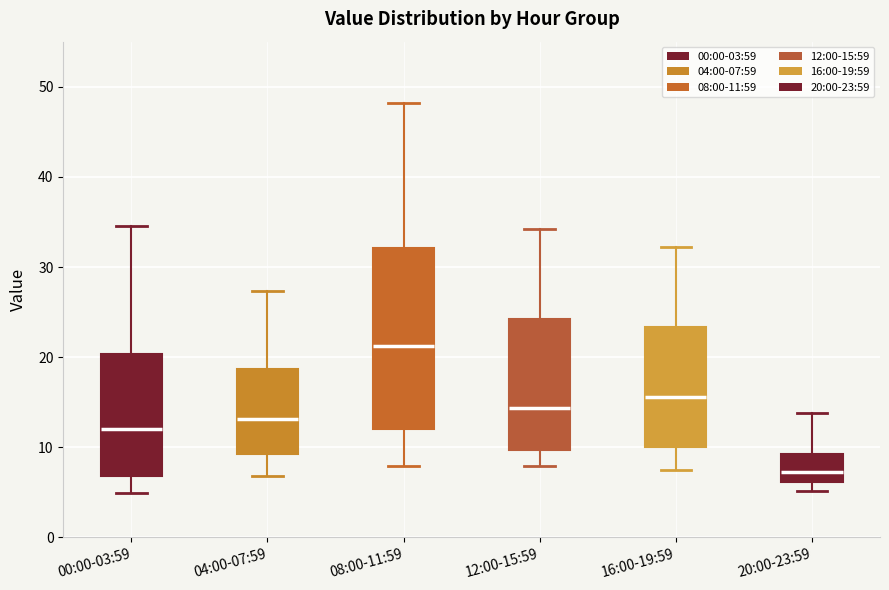

Reading left to right, read every box against the y-axis: the position of its median line, the range the box covers, and the ends of its whiskers. The values are not printed on the chart, so give them approximately, as read against the axis.

00:00-03:59: median 12, box 7 to 20, whiskers 5 to 35
04:00-07:59: median 13, box 9 to 19, whiskers 7 to 27
08:00-11:59: median 21, box 12 to 32, whiskers 8 to 48
12:00-15:59: median 14, box 10 to 24, whiskers 8 to 34
16:00-19:59: median 16, box 10 to 23, whiskers 7 to 32
20:00-23:59: median 7, box 6 to 9, whiskers 5 to 14